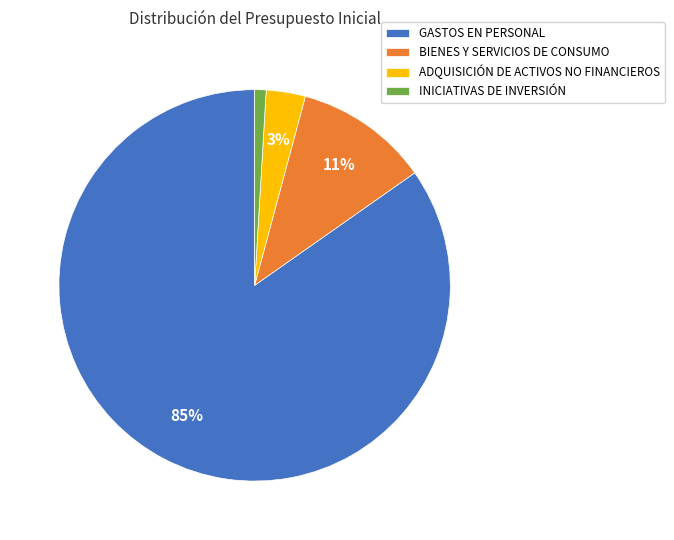

How many slices are in this pie chart?

4